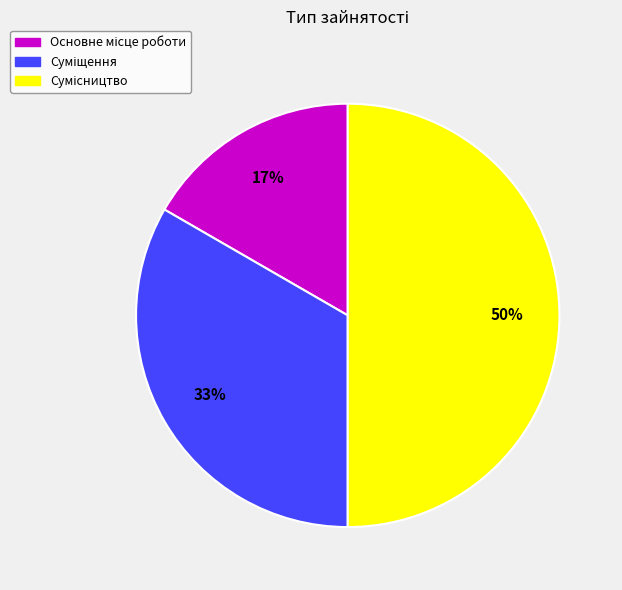

To the nearest percent, what is the average slice percentage?

33%